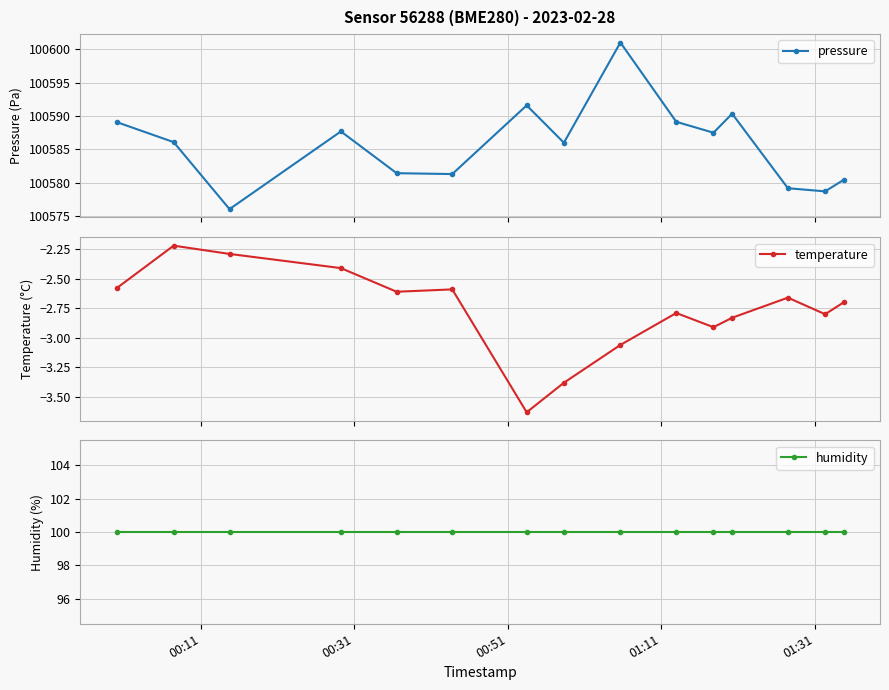

What is the value of the pressure point at the 14th from the left?

100578.7